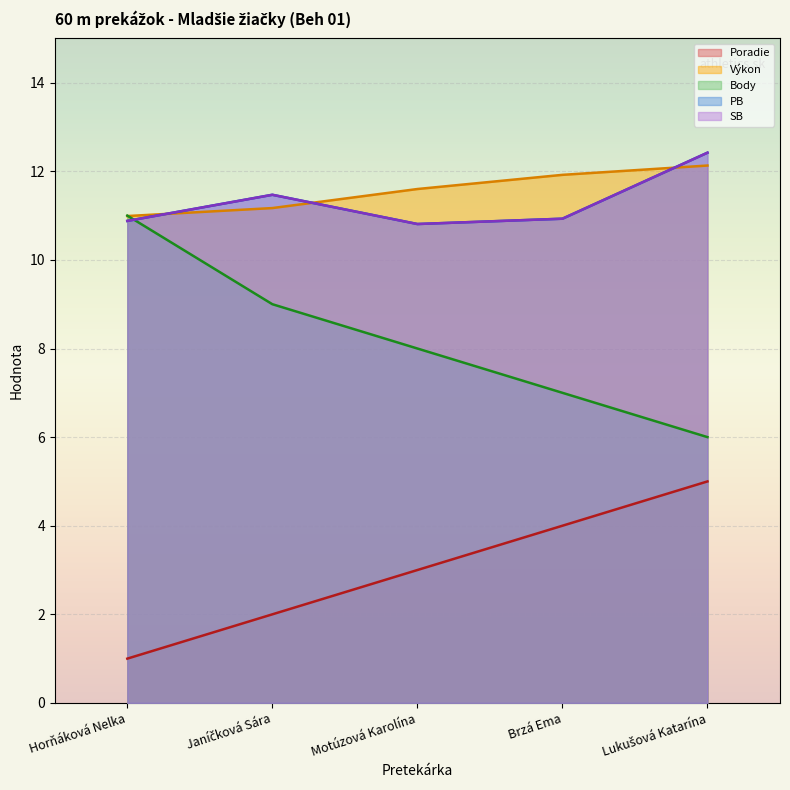

Reading left to right, what are all the values shown in this chart?

Poradie: Horňáková Nelka=1.0	Janíčková Sára=2.0	Motúzová Karolína=3.0	Brzá Ema=4.0	Lukušová Katarína=5.0
Výkon: Horňáková Nelka=11.0	Janíčková Sára=11.2	Motúzová Karolína=11.6	Brzá Ema=11.9	Lukušová Katarína=12.1
Body: Horňáková Nelka=11.0	Janíčková Sára=9.0	Motúzová Karolína=8.0	Brzá Ema=7.0	Lukušová Katarína=6.0
PB: Horňáková Nelka=10.9	Janíčková Sára=11.5	Motúzová Karolína=10.8	Brzá Ema=10.9	Lukušová Katarína=12.4
SB: Horňáková Nelka=10.9	Janíčková Sára=11.5	Motúzová Karolína=10.8	Brzá Ema=10.9	Lukušová Katarína=12.4